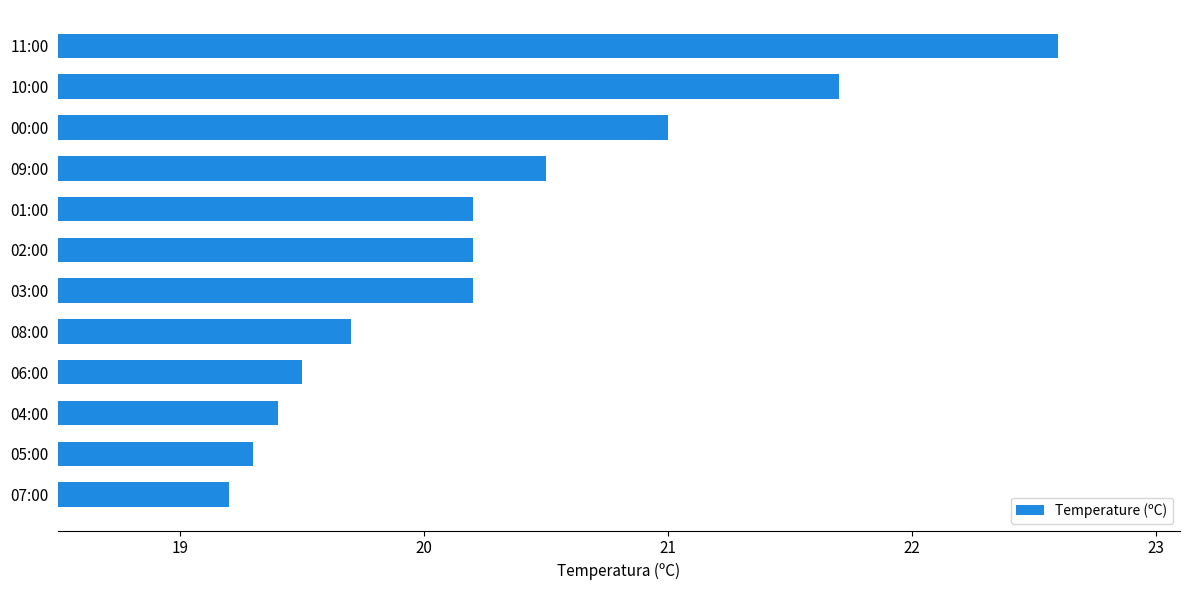

What is the sum of the values at 09:00 and 11:00?

43.1